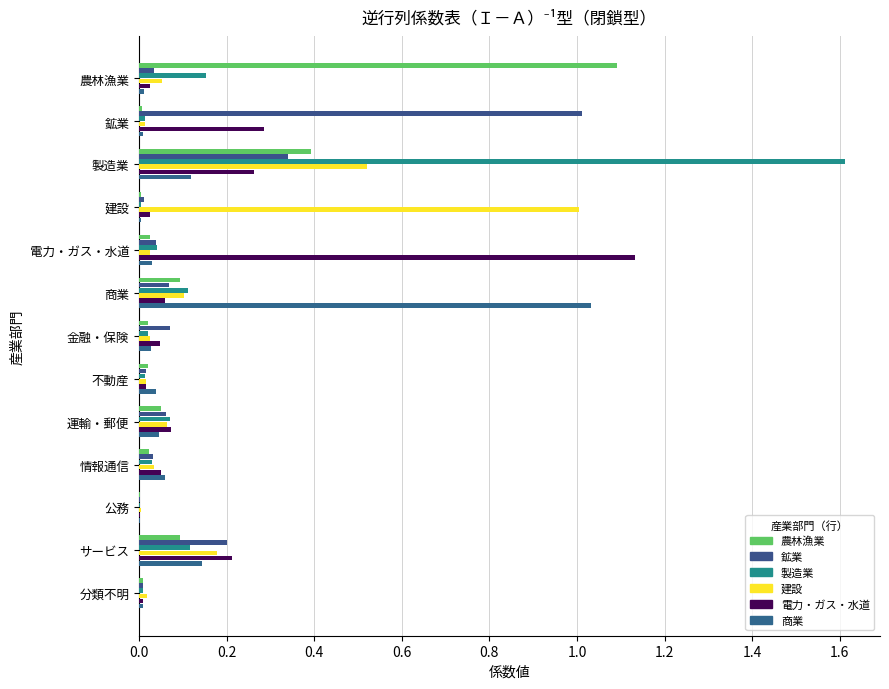

How many series are shown in this chart?

6